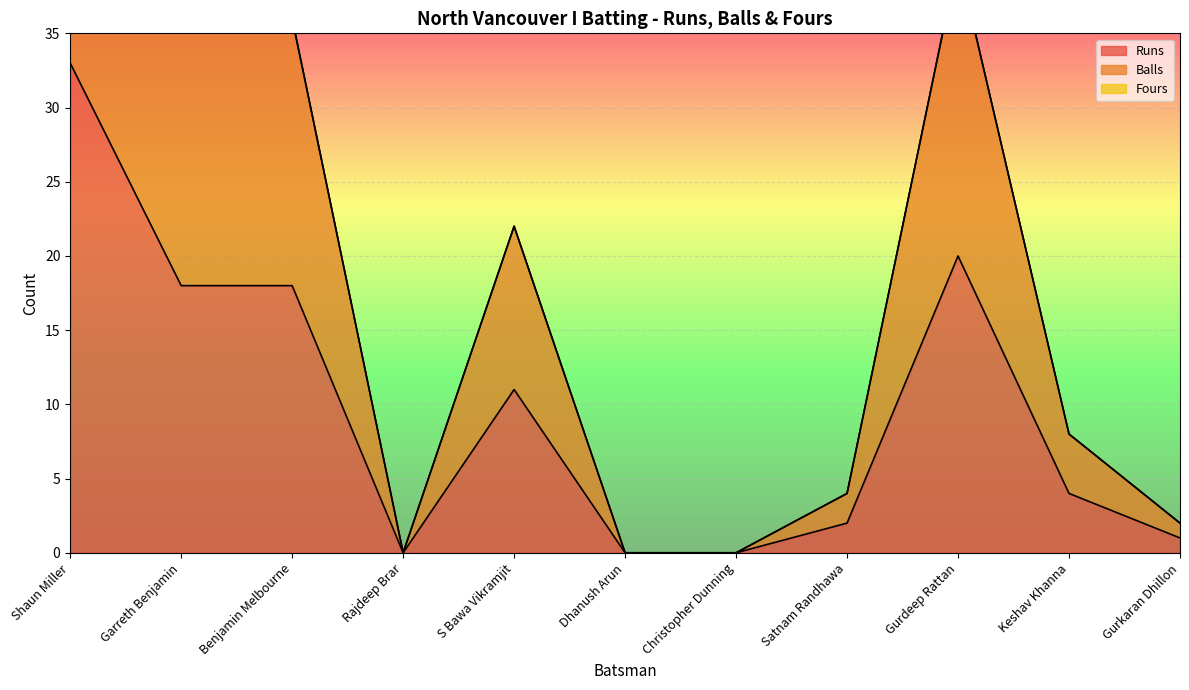

Which series has the largest range (max minus min)?

Balls